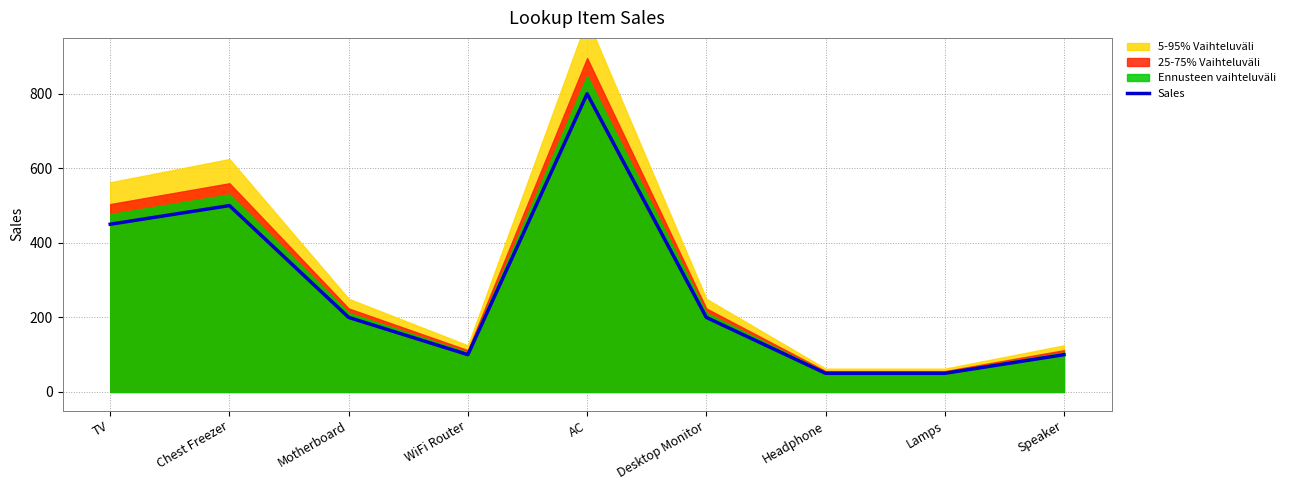

What is the difference between the second highest and minimum values?

450